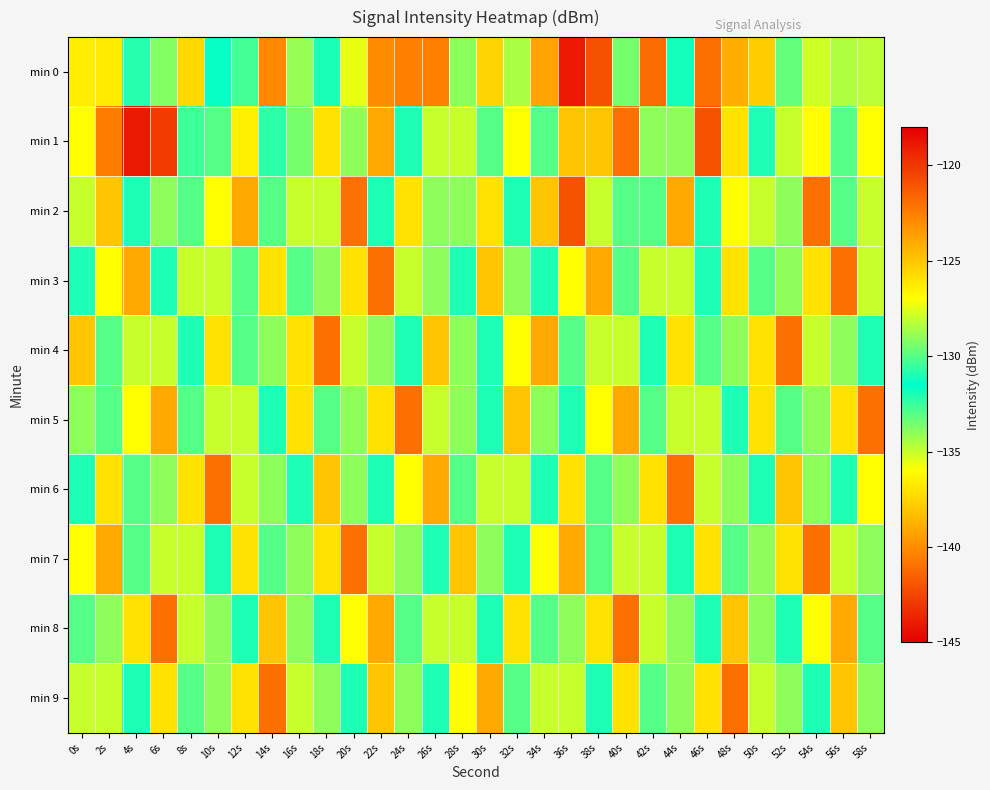

Between 28s and 40s, which is larger?

28s